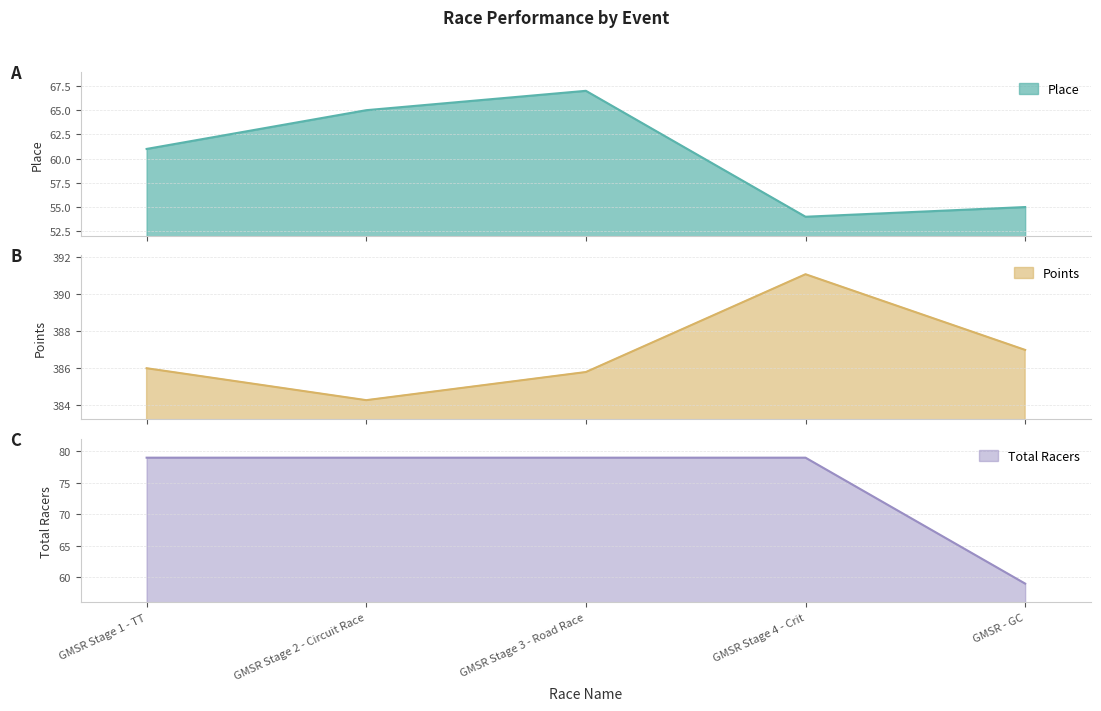

True or false: Place has a value of 112.0 at GMSR Stage 3 - Road Race.

False